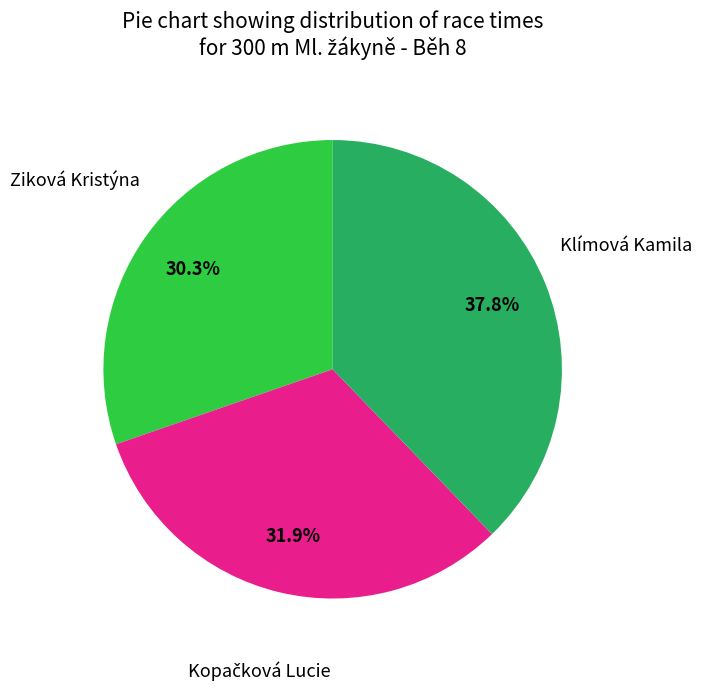

Is there any slice that represents more than half of the pie?

No